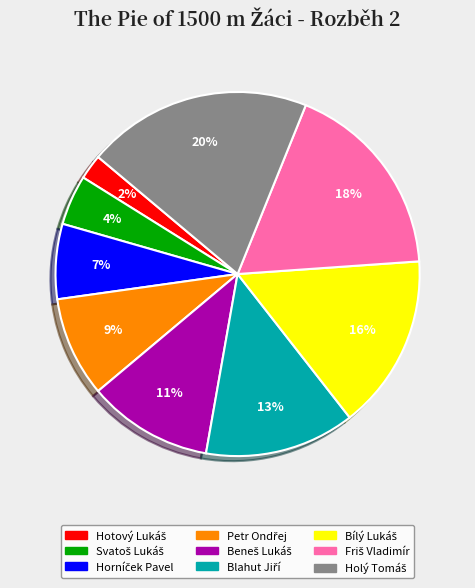

To the nearest percent, what is the average slice percentage?

11%